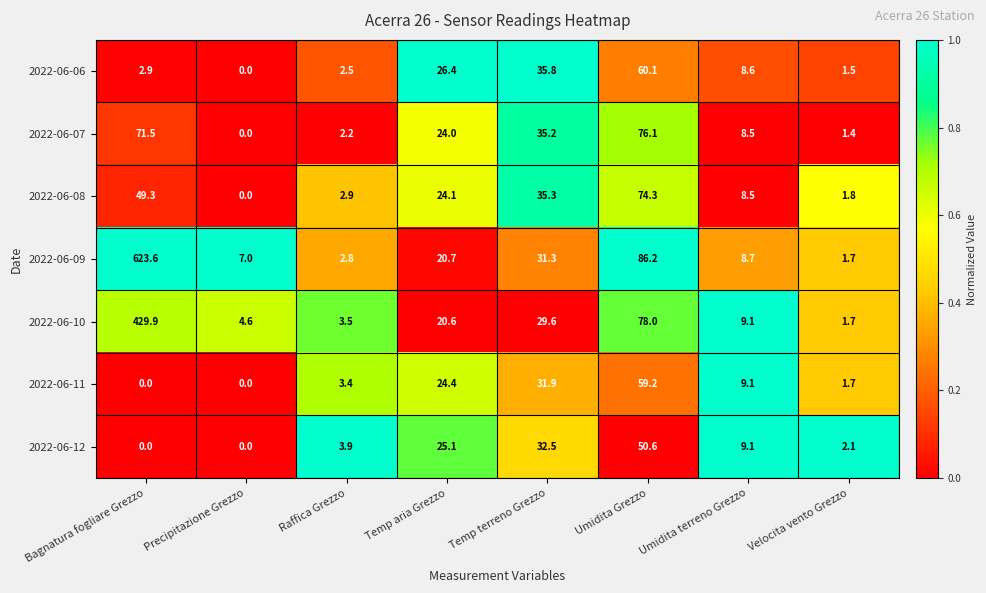

What is the approximate value of 2022-06-06 at Raffica Grezzo?

2.5